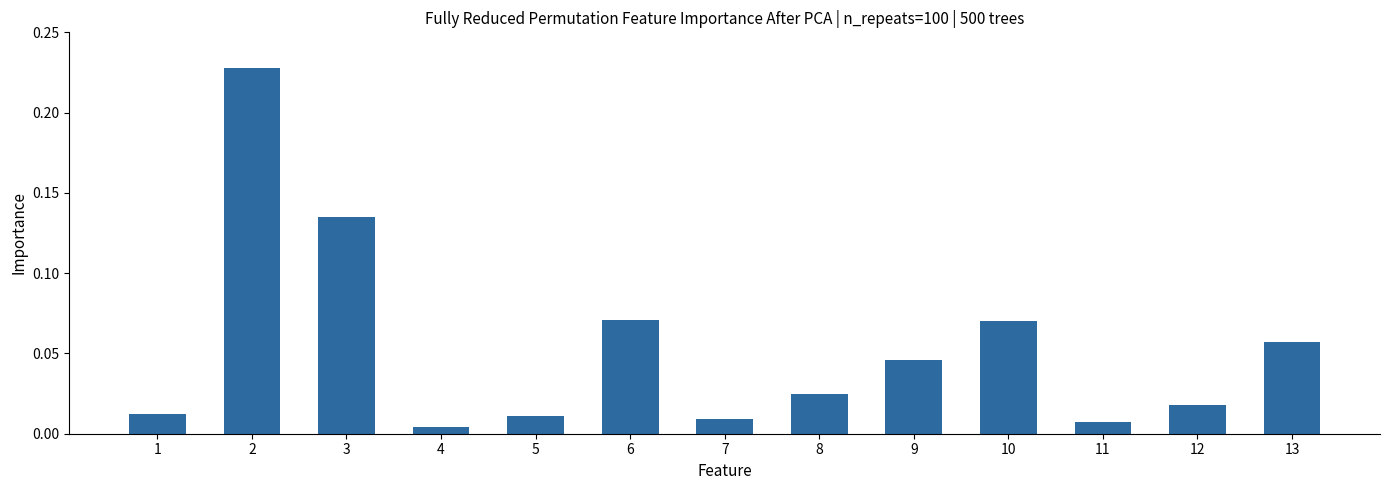

What is the sum of all values?

0.7